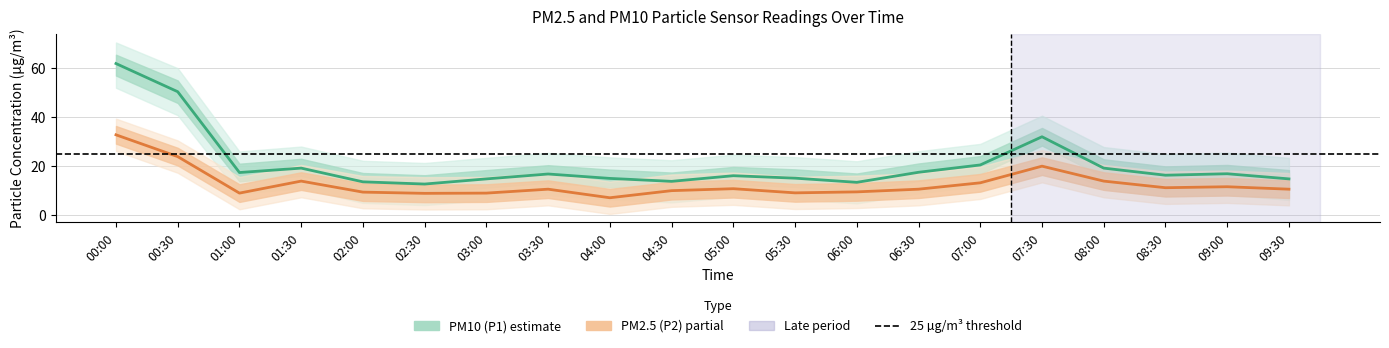

At which category is the sum across all series the highest?

00:00